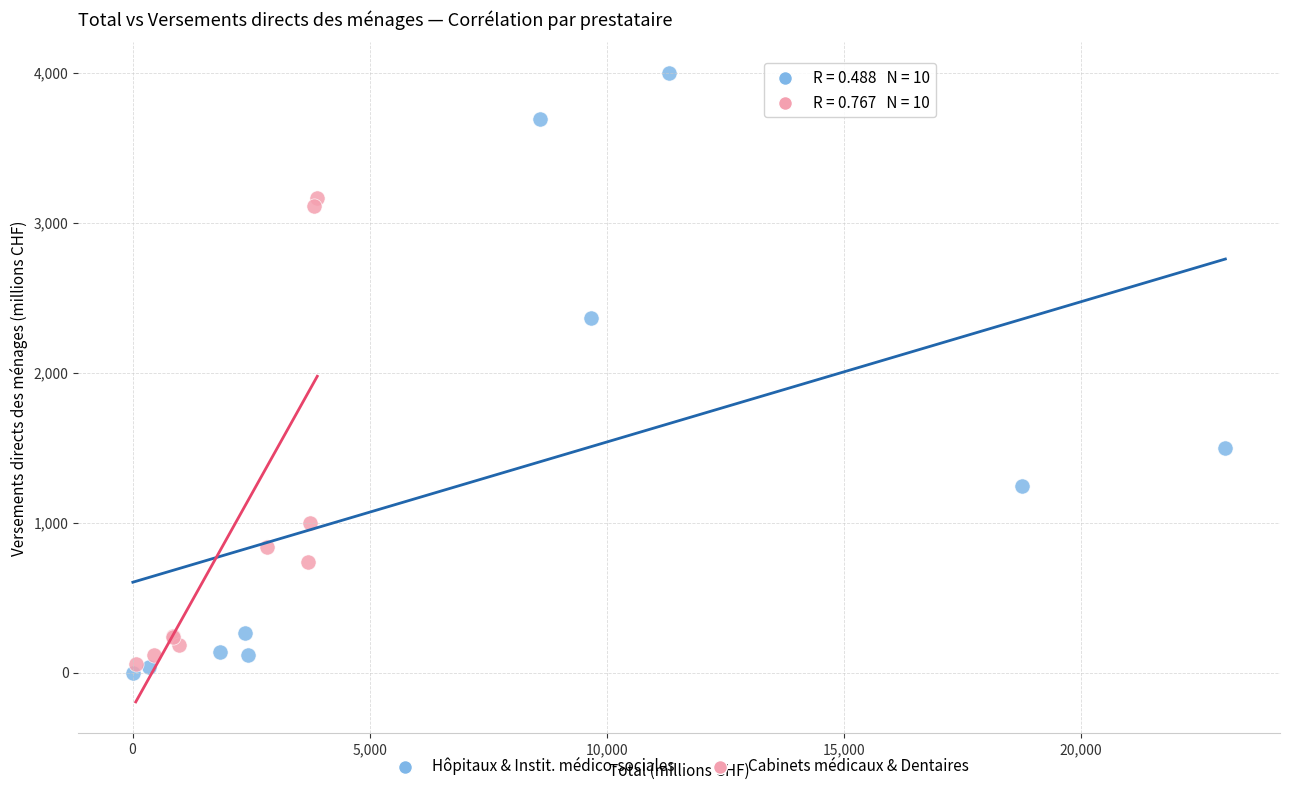

Which series contains the lowest Y value?

Hôpitaux & Instit. médico-sociales